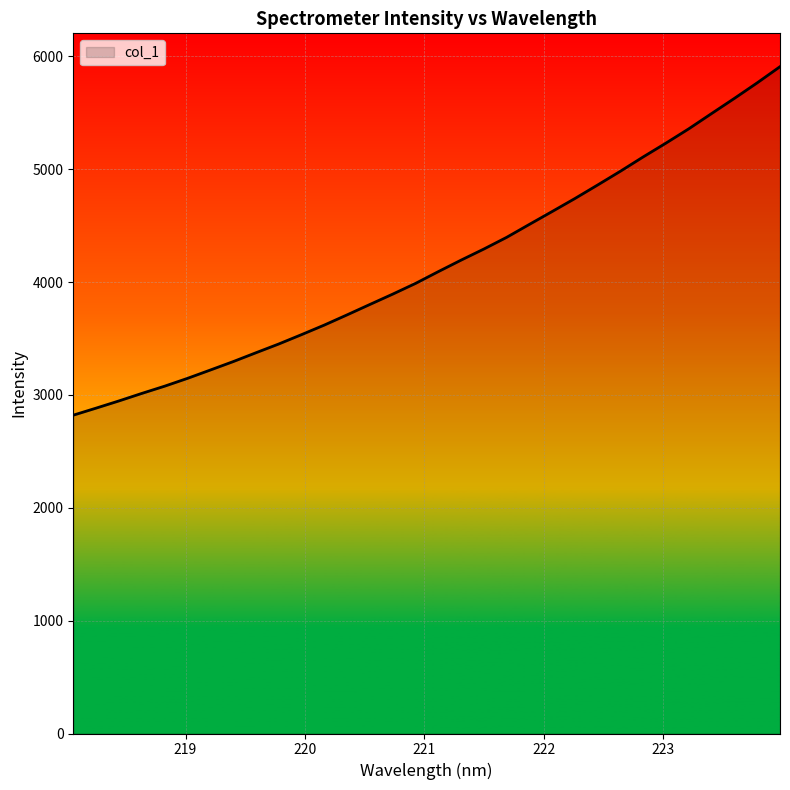

What is the minimum value shown in the chart?

2820.6